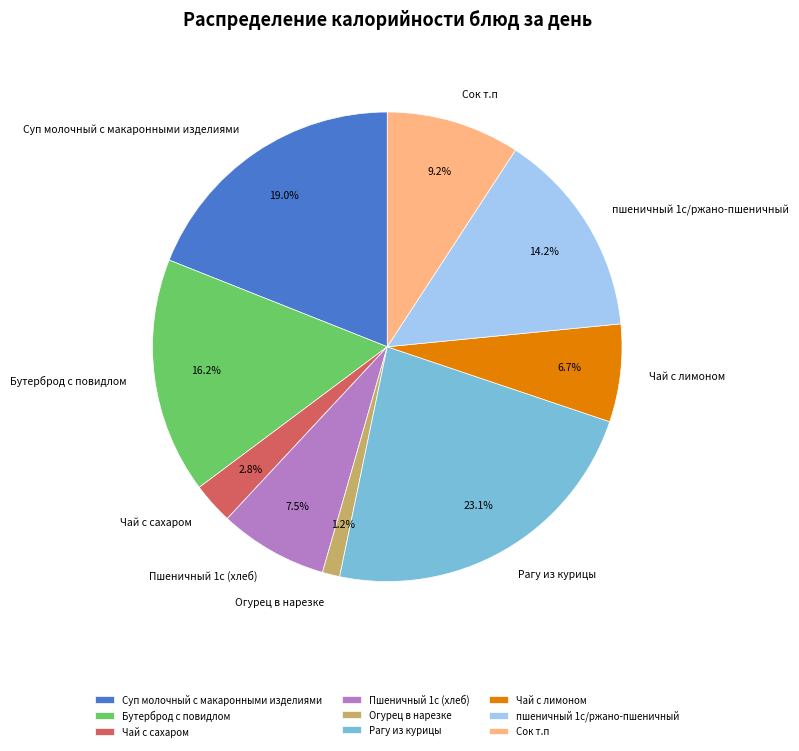

Do Огурец в нарезке and пшеничный 1с/ржано-пшеничный together represent more than half of the pie?

No